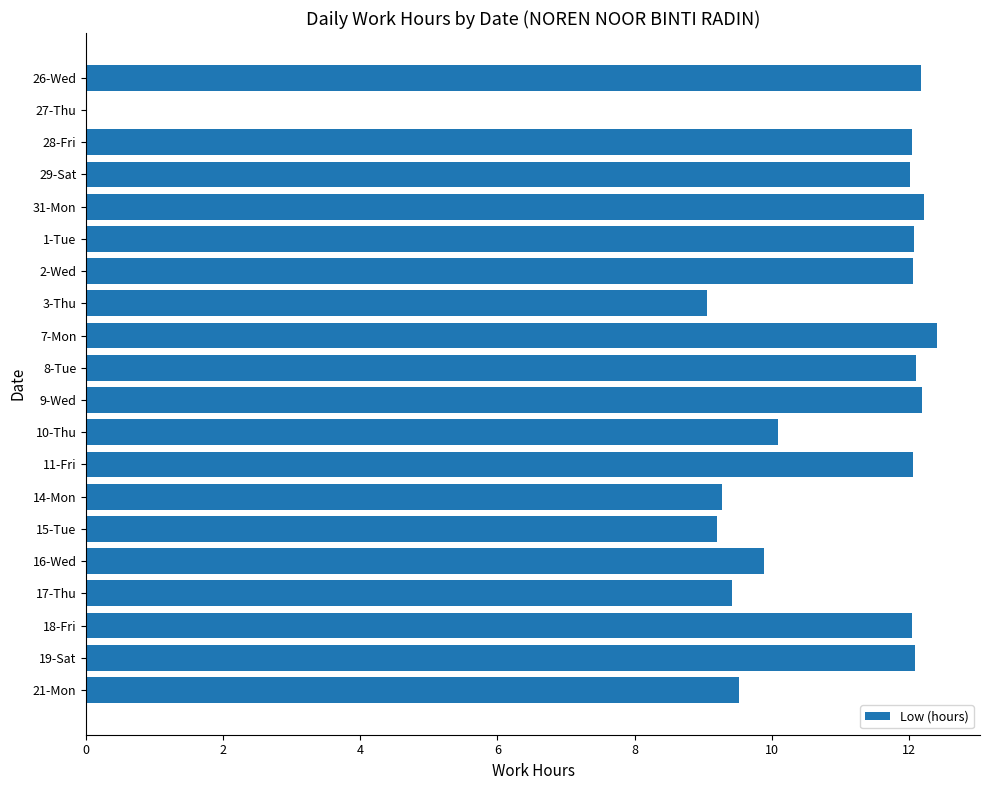

The value at 31-Mon is 21.6. True or false?

False